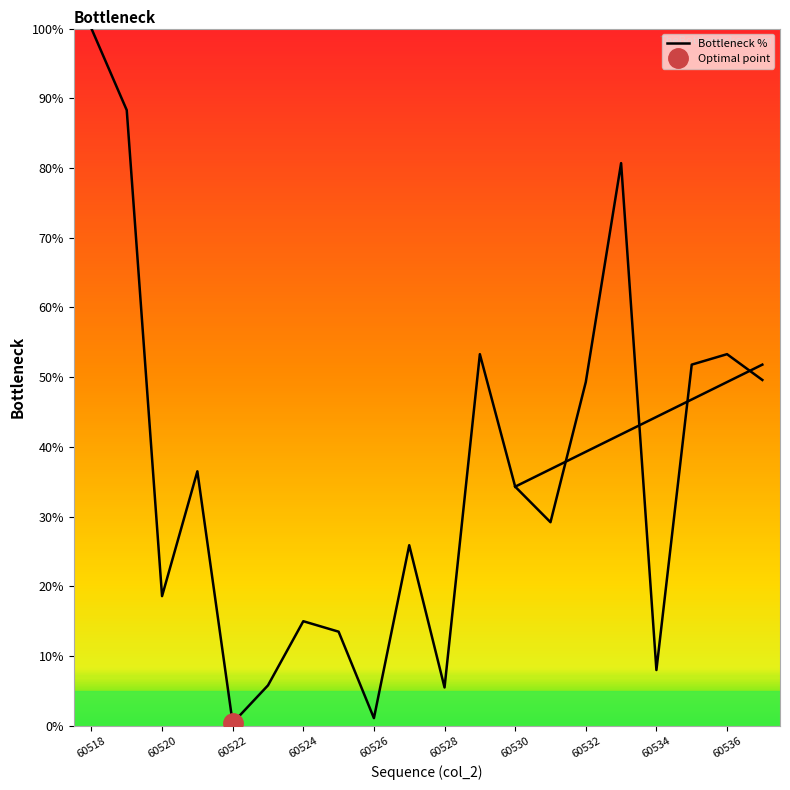

How many data points does each series have?

20